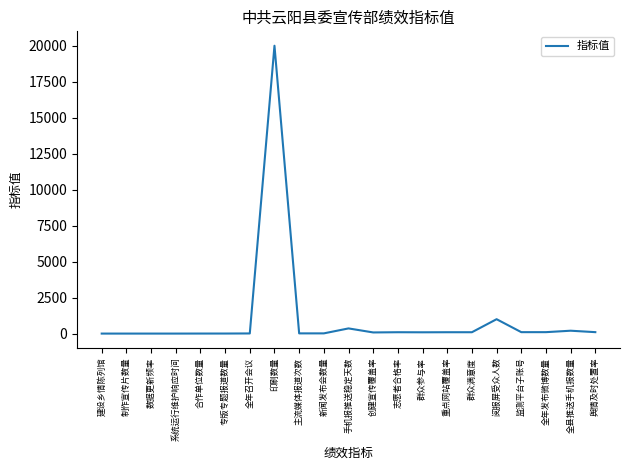

Is it true that the value at 印刷数量 is 31926?

False